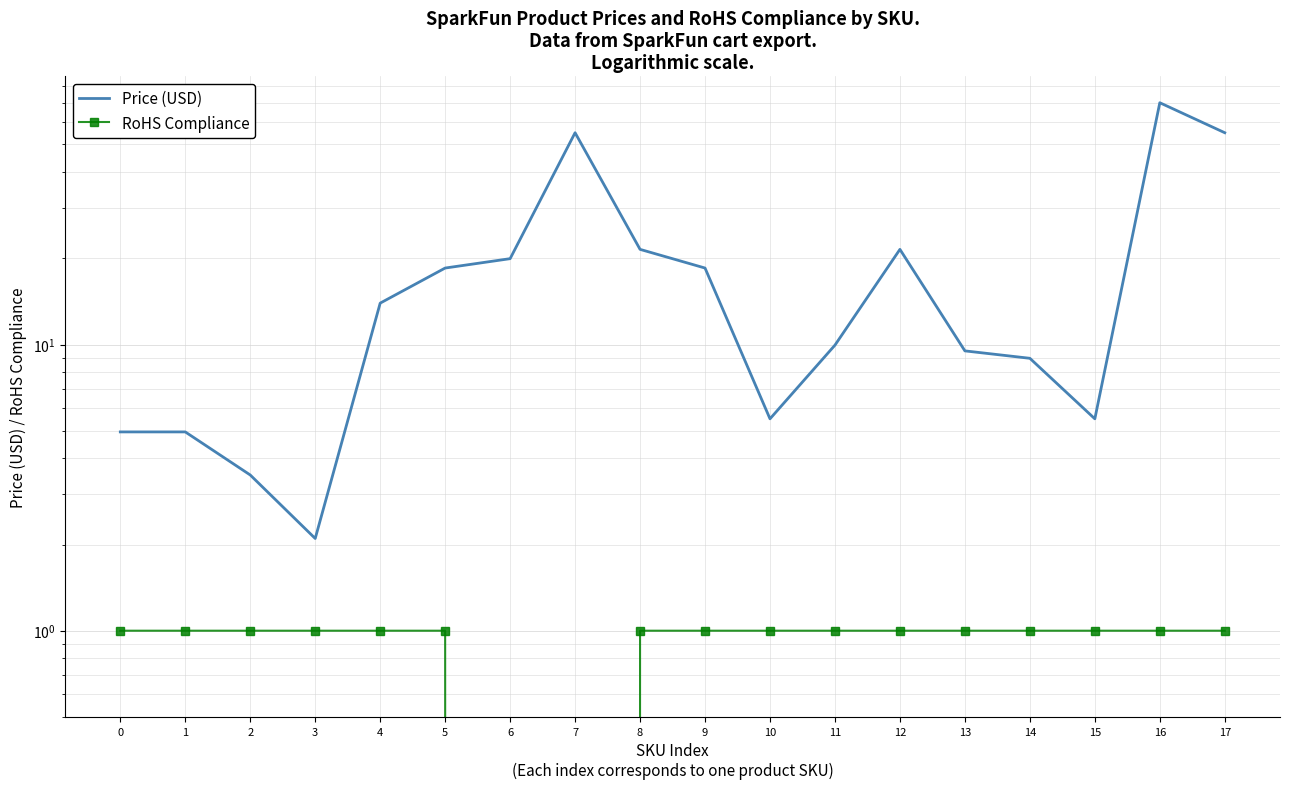

What is the greatest value displayed?

70.0